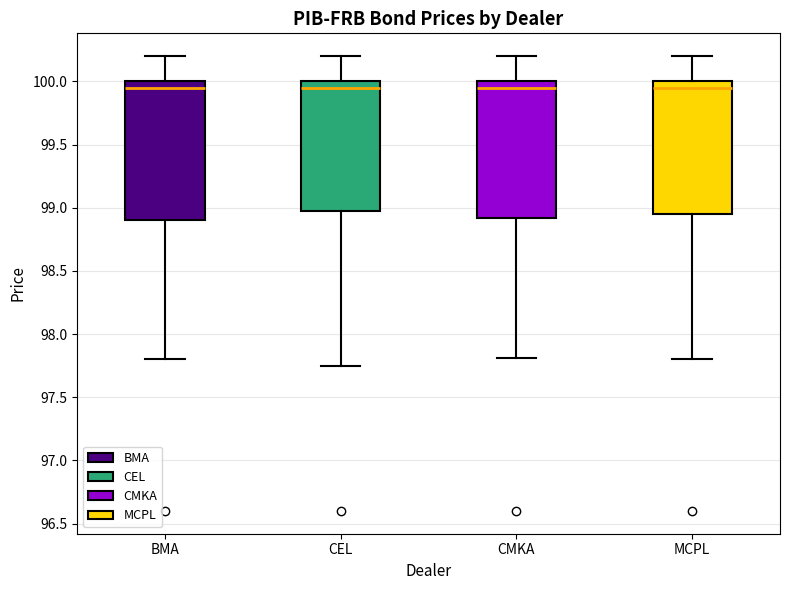

Reading left to right, read every box against the y-axis: the position of its median line, the range the box covers, and the ends of its whiskers. The values are not printed on the chart, so give them approximately, as read against the axis.

BMA: median 99.95, box 98.90 to 100.00, whiskers 97.80 to 100.20
CEL: median 99.95, box 99.00 to 100.00, whiskers 97.75 to 100.20
CMKA: median 99.95, box 98.90 to 100.00, whiskers 97.80 to 100.20
MCPL: median 99.95, box 98.95 to 100.00, whiskers 97.80 to 100.20